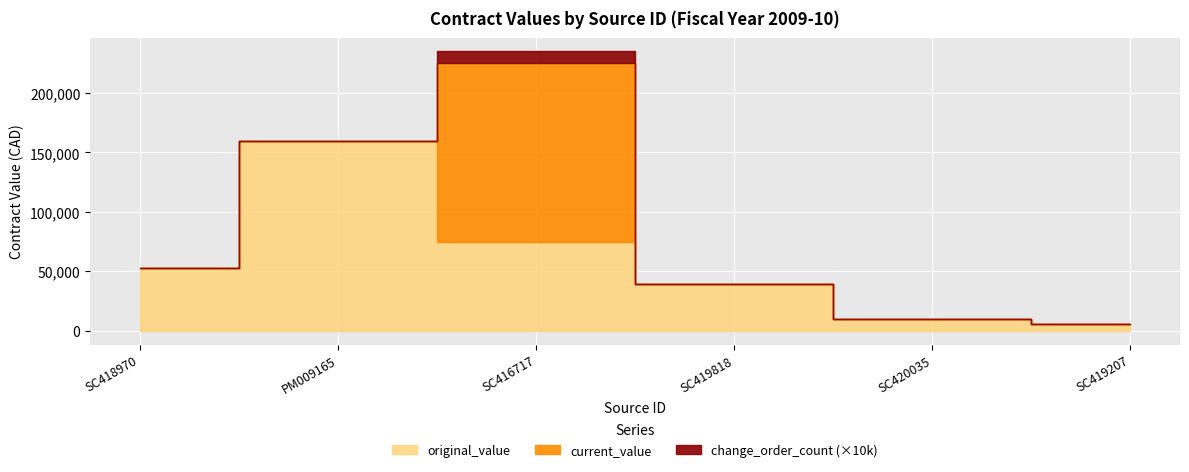

What is the difference between the maximum and minimum values in the current_value series?

219284